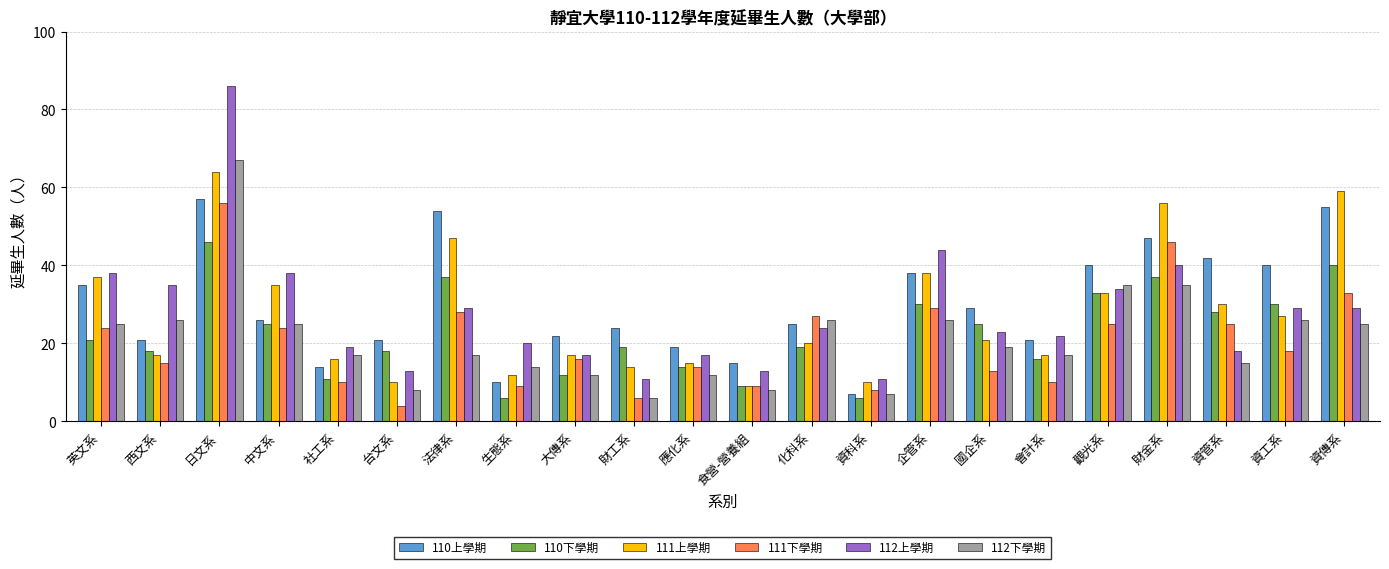

How many groups of bars are there?

22